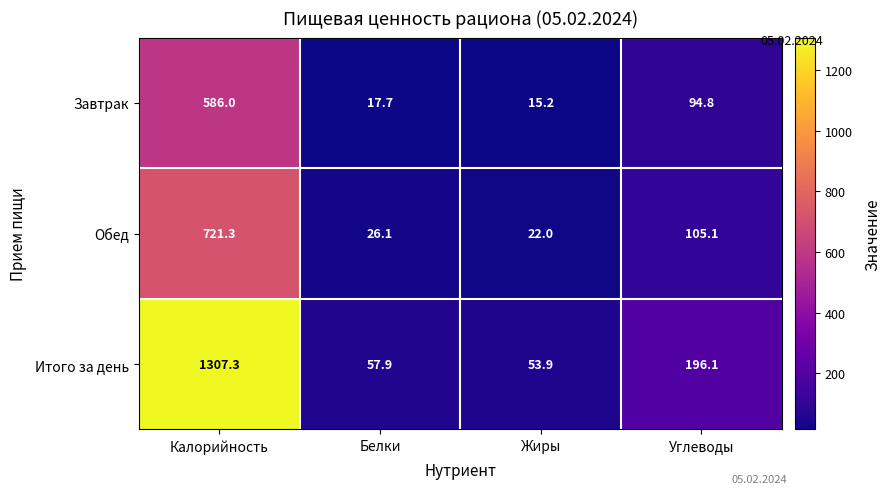

True or false: Итого за день has a value of 57.9 at Белки.

True